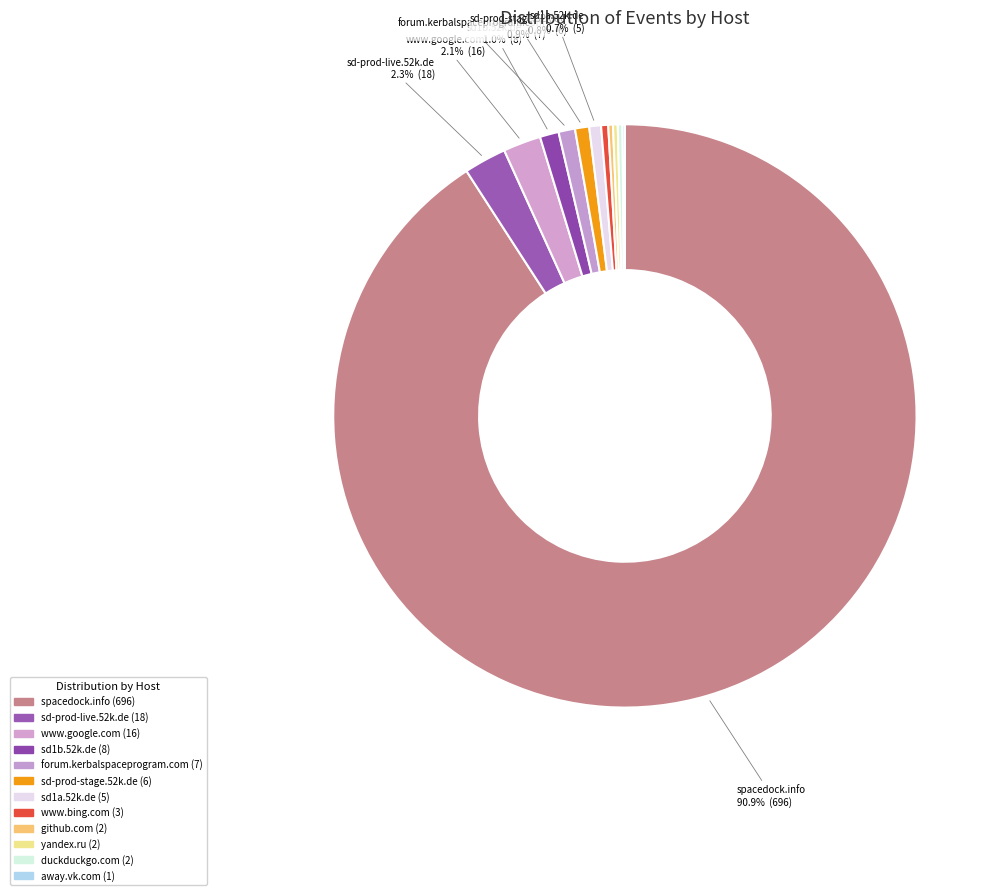

To the nearest percent, what is the average slice percentage?

8%